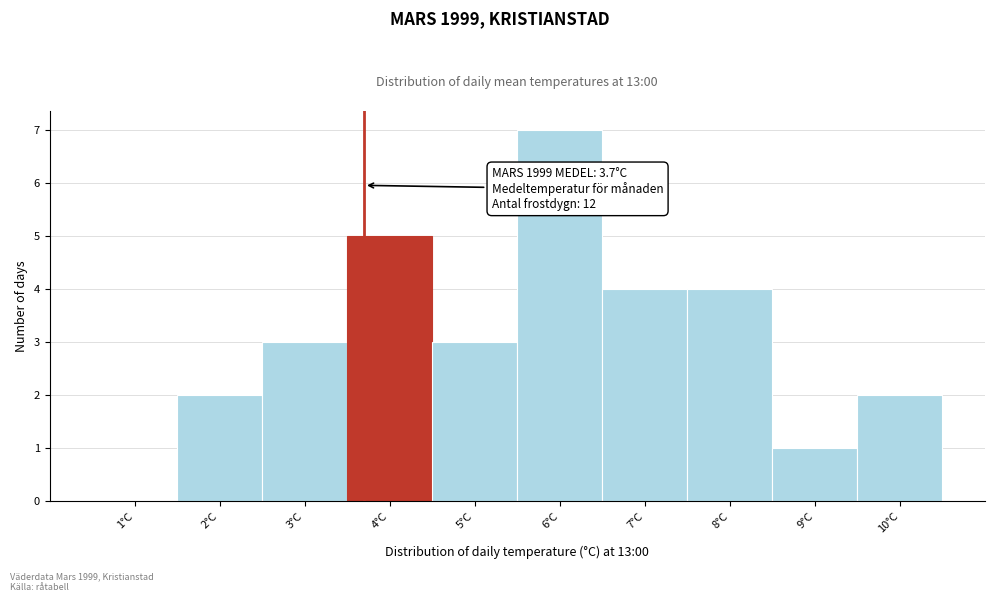

Which range on the x-axis has the tallest bar?

5.5 to 6.5